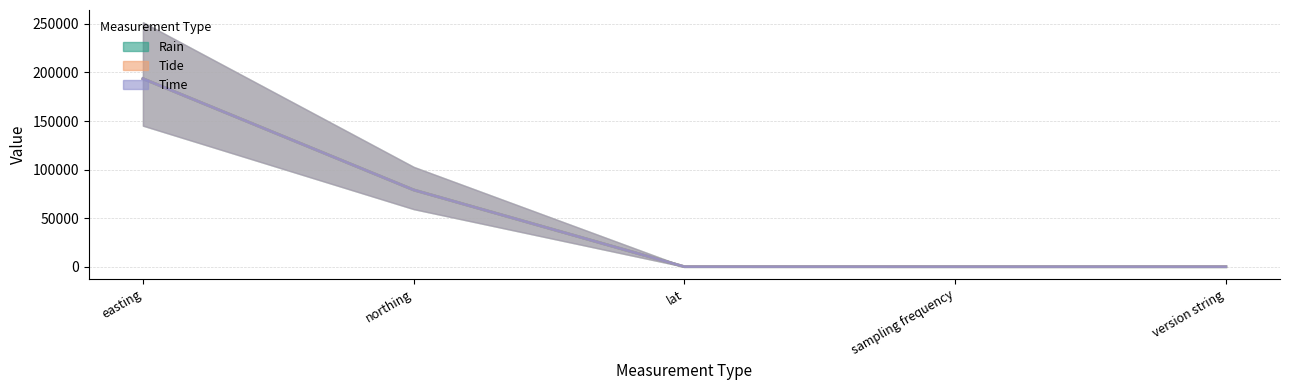

Does the chart display data point markers on the line(s)?

No